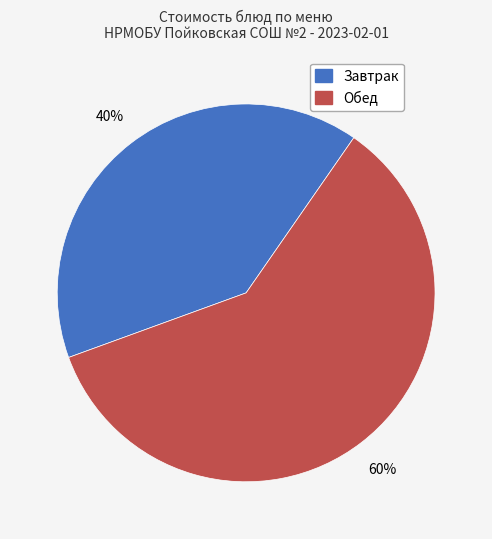

To the nearest percent, what is the difference between the largest and smallest slice percentages?

20%